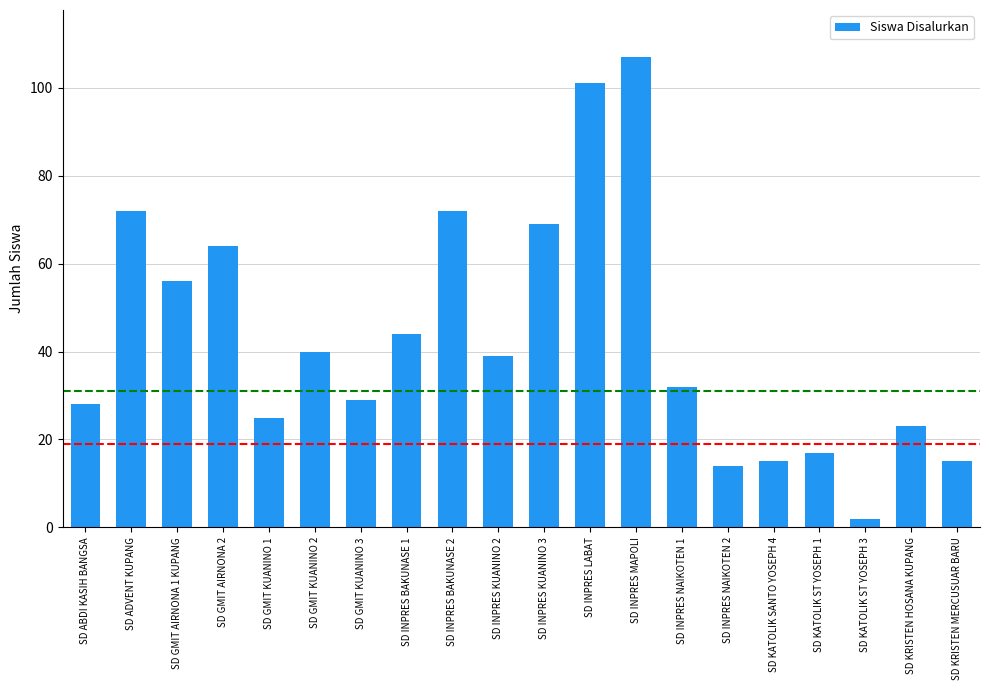

What is the smallest value displayed?

2